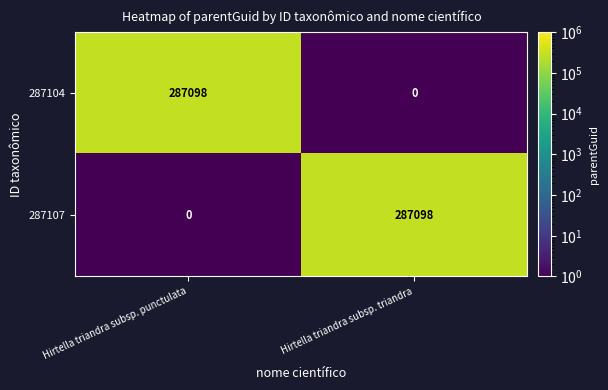

Reading left to right, list all the values displayed in this chart.

287104: Hirtella triandra subsp. punctulata=287098	Hirtella triandra subsp. triandra=0
287107: Hirtella triandra subsp. punctulata=0	Hirtella triandra subsp. triandra=287098